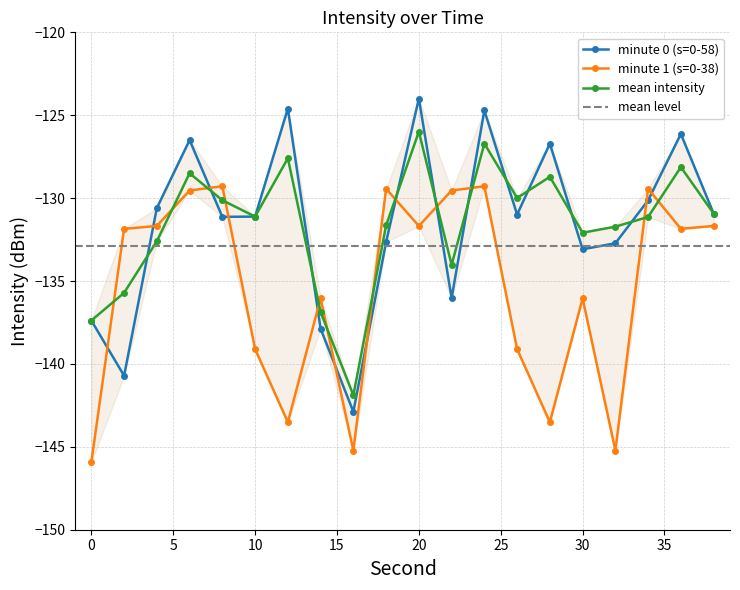

Between 32 and 8, which is larger?

8